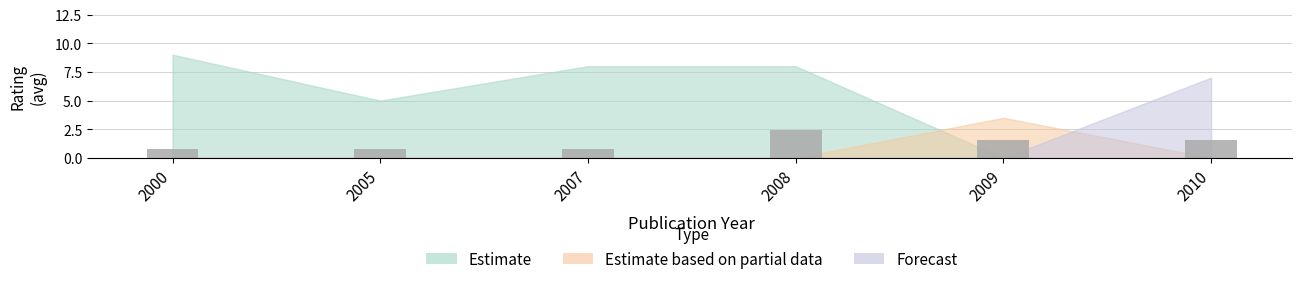

How many series are shown in this chart?

1